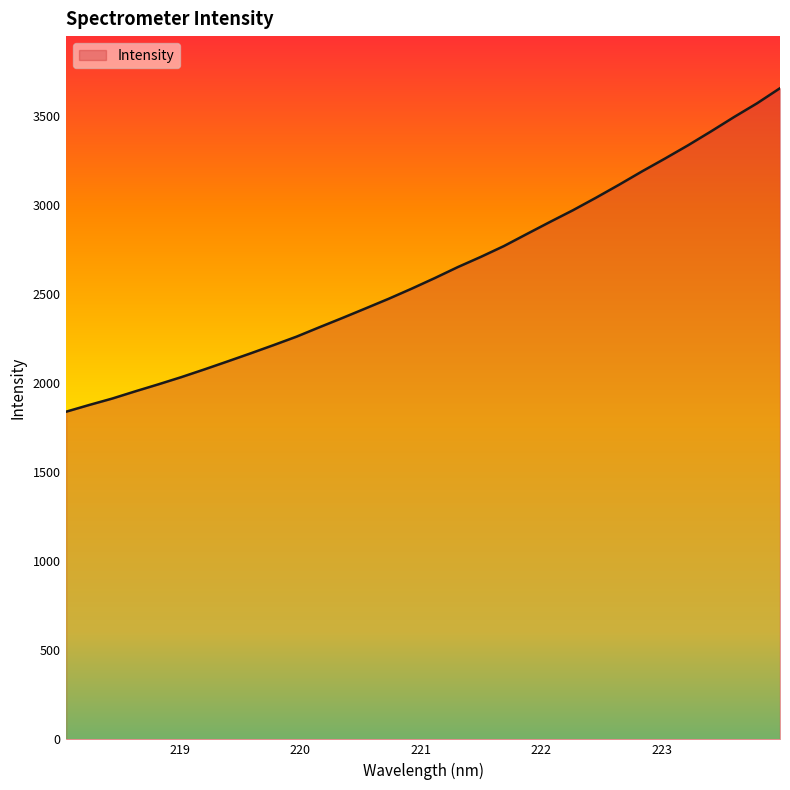

What is the greatest value displayed?

3654.1